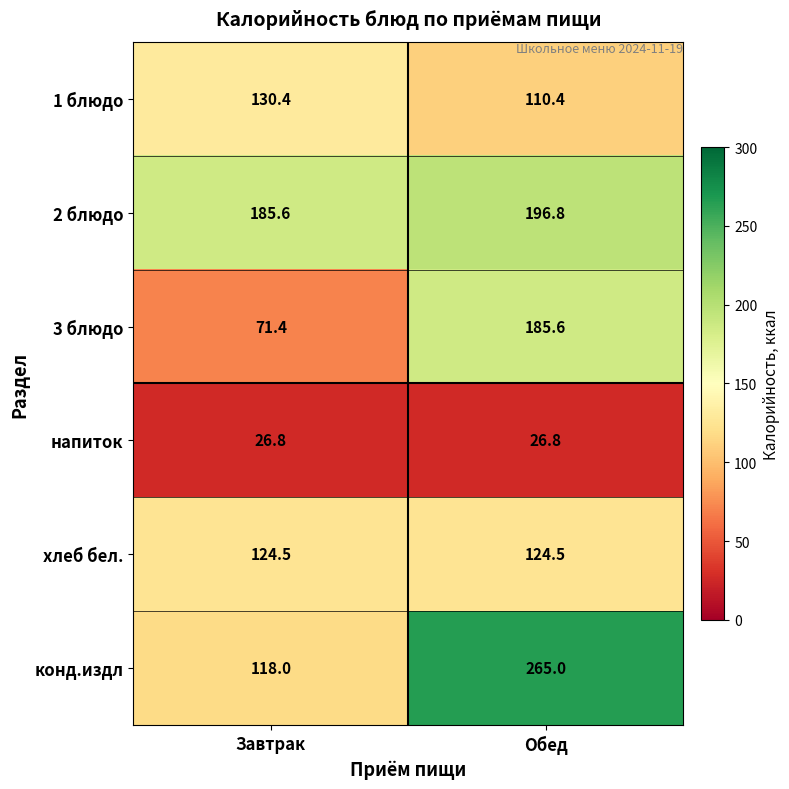

Between Завтрак and Обед, which series saw the biggest shift?

конд.издл